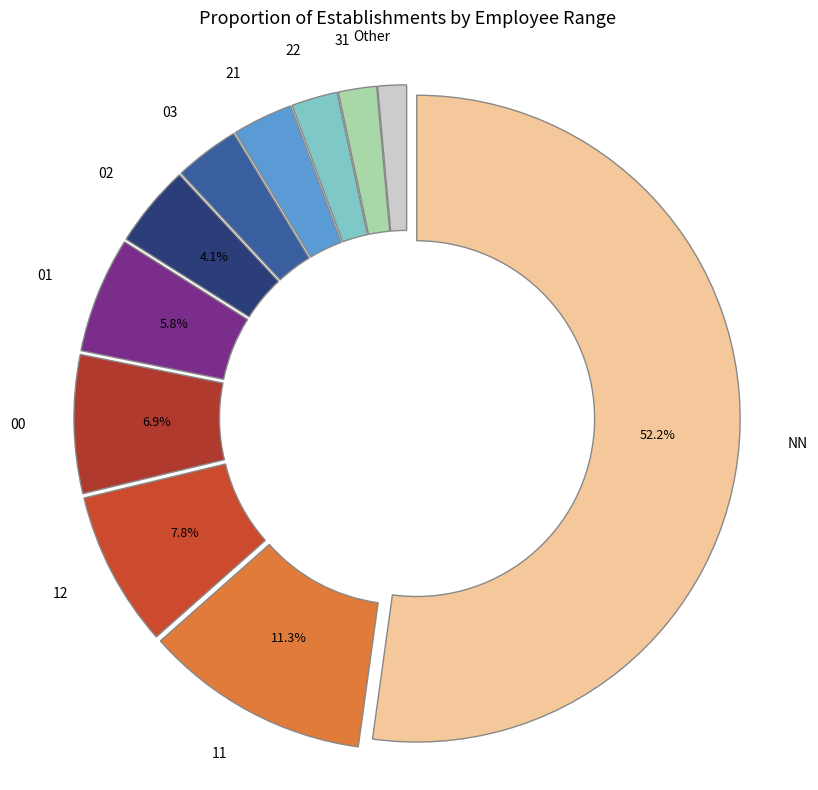

Which slice is the largest?

NN